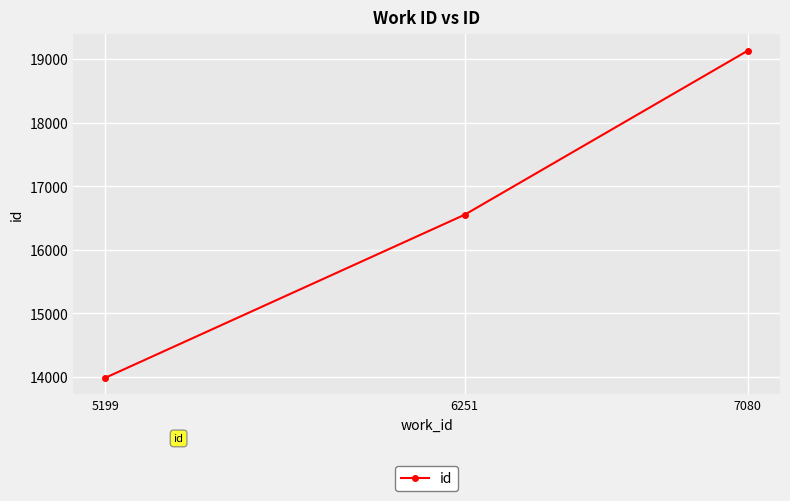

Is this an area chart (filled region under the line)?

No